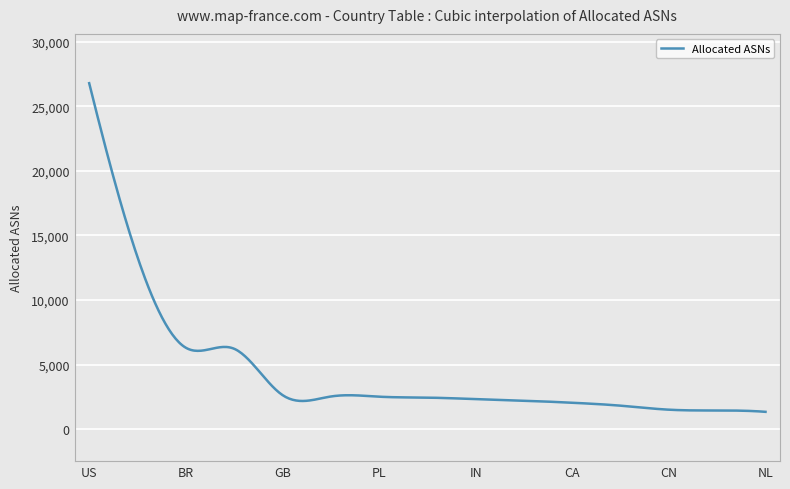

What is the minimum value shown in the chart?

1346.0